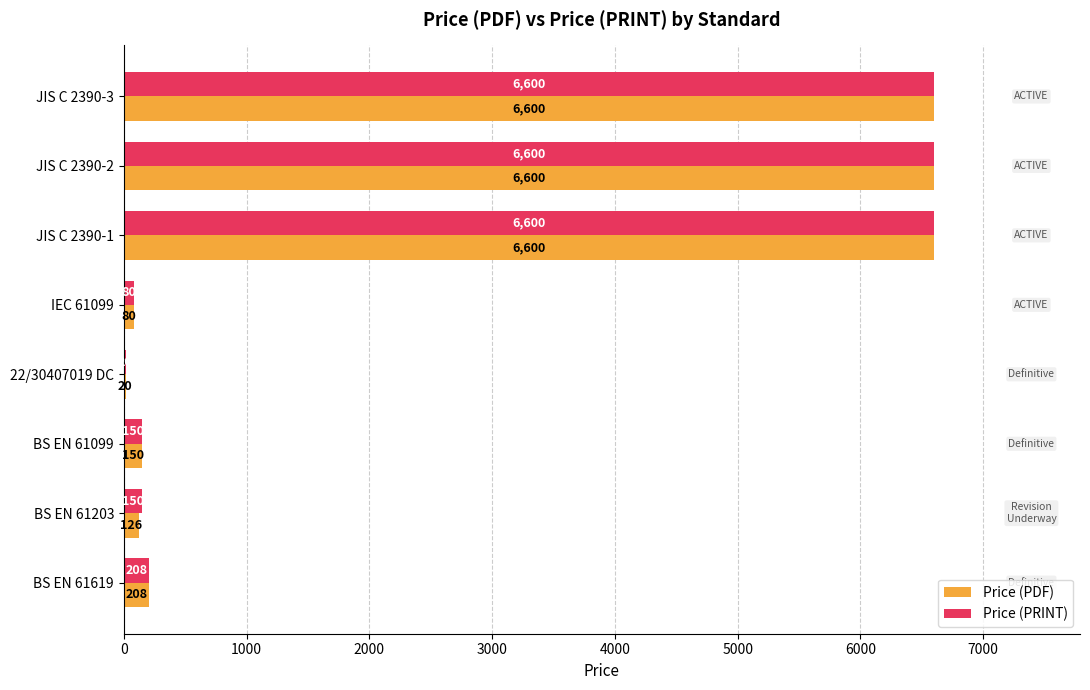

Where is Price (PRINT) nearest to the value 3310?

BS EN 61619